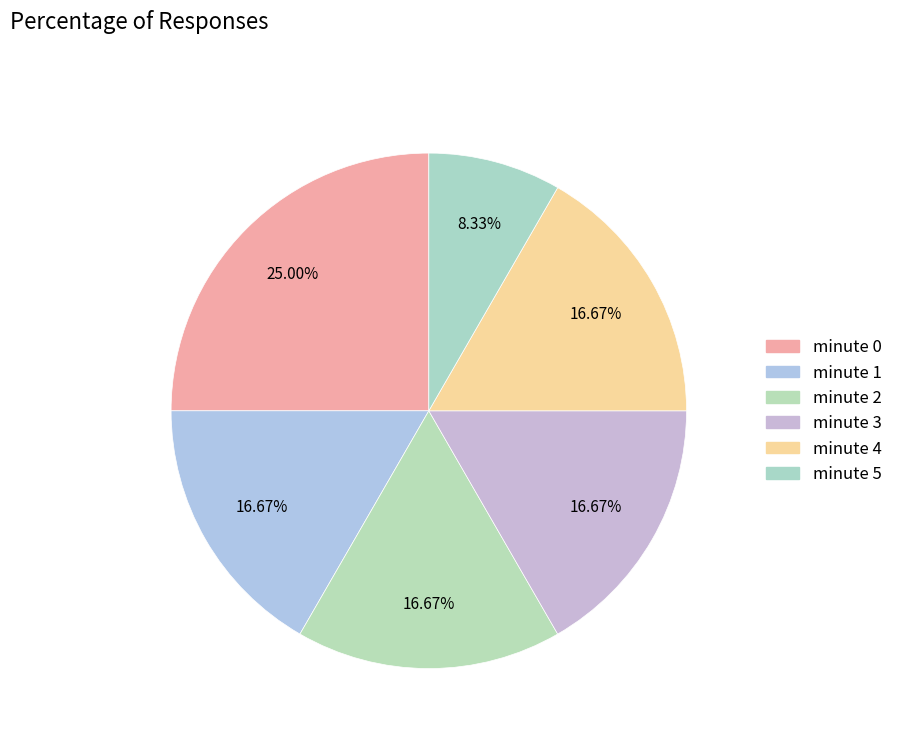

Count the number of slices in the pie.

6